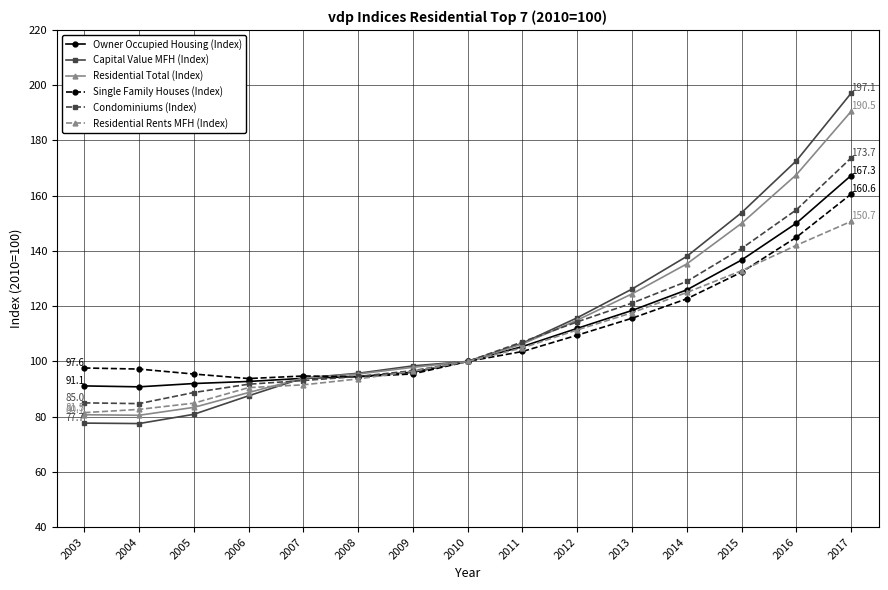

At which category is the sum across all series the highest?

2017